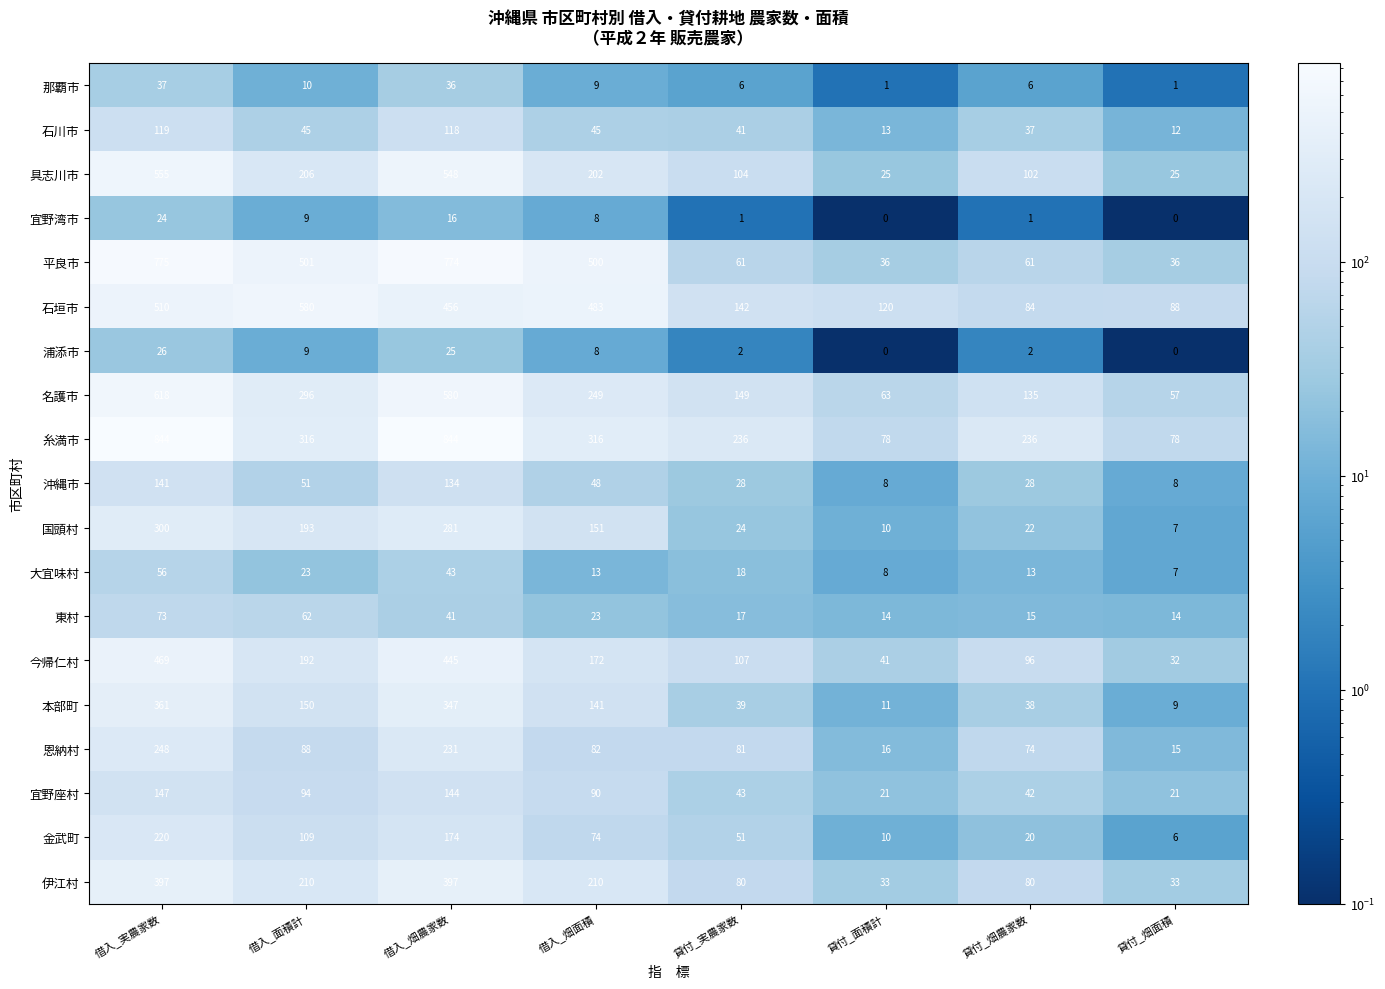

Which series has the largest range (max minus min)?

糸満市